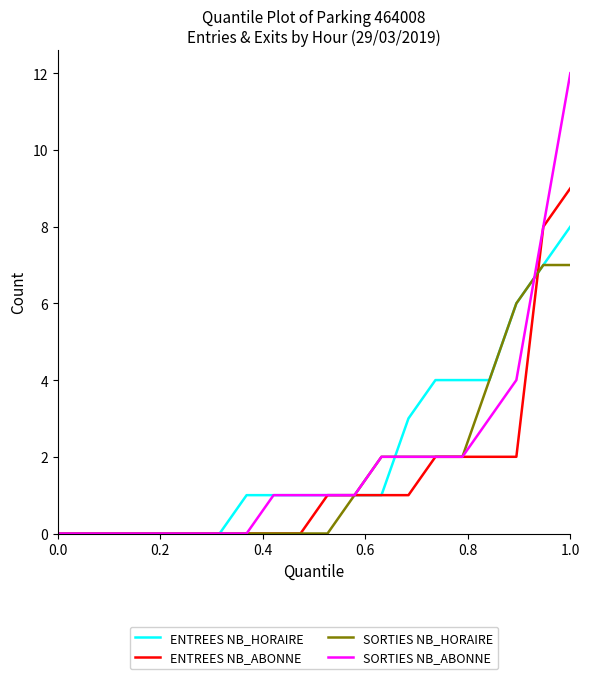

What is the maximum value shown in the chart?

12